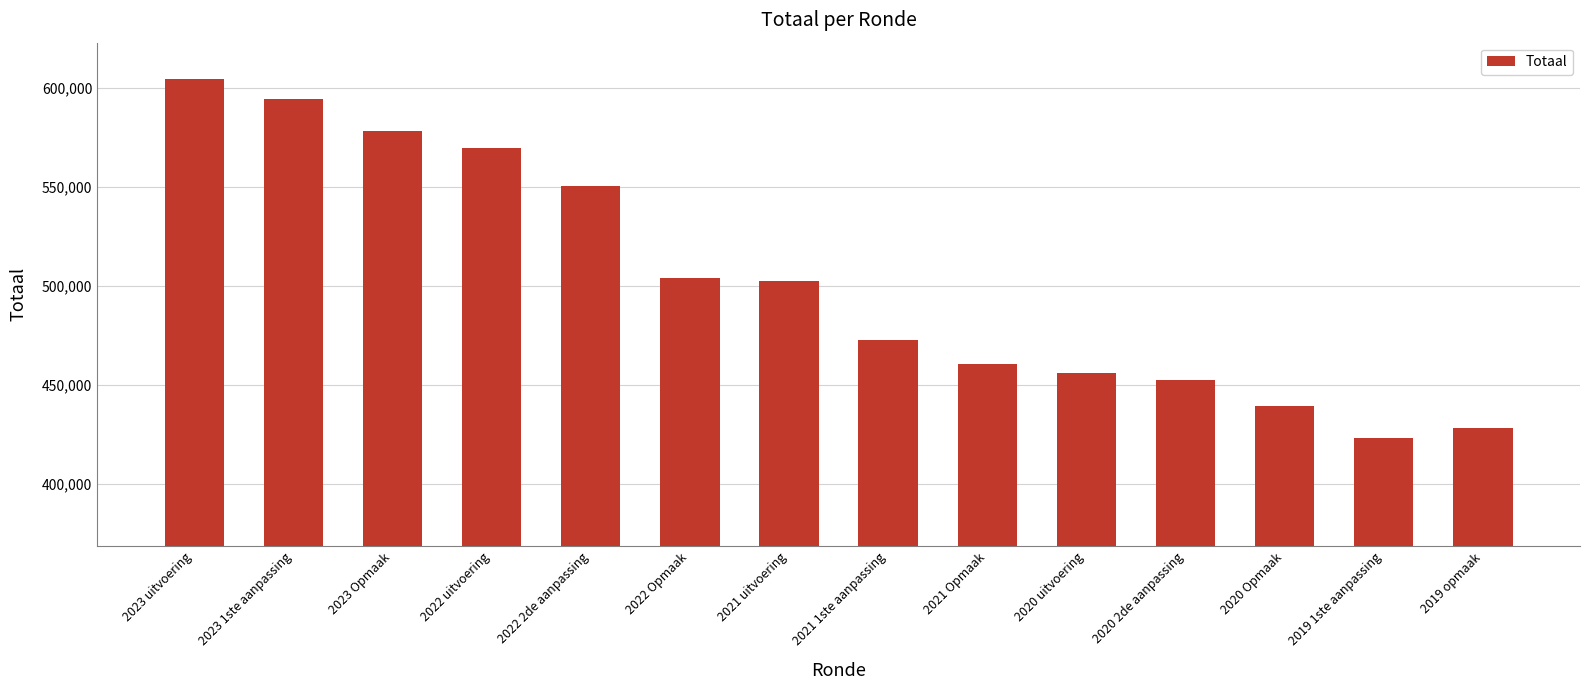

What is the sum of all values?

7035529